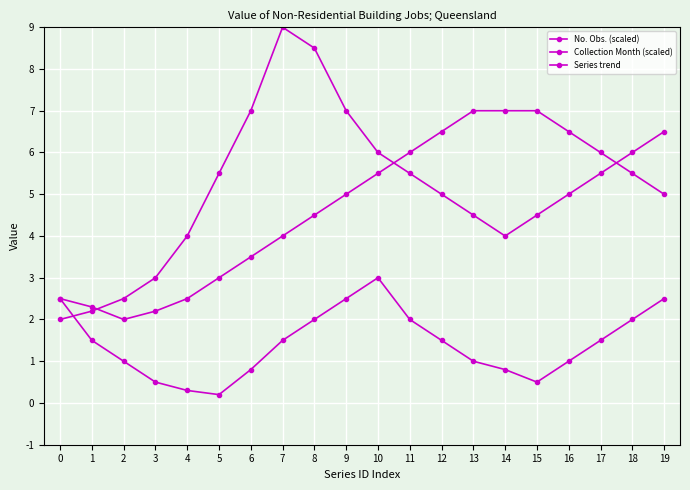

True or false: No. Obs. (scaled) and Collection Month (scaled) intersect in this chart.

True